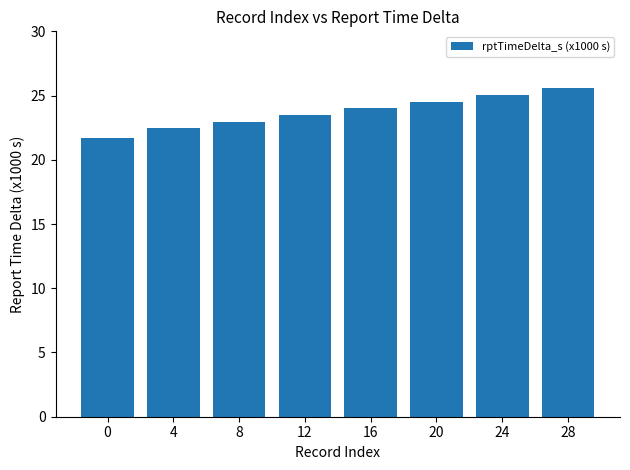

Reading left to right, what are all the values shown in this chart?

0=21.7	4=22.5	8=23.0	12=23.5	16=24.0	20=24.5	24=25.0	28=25.6